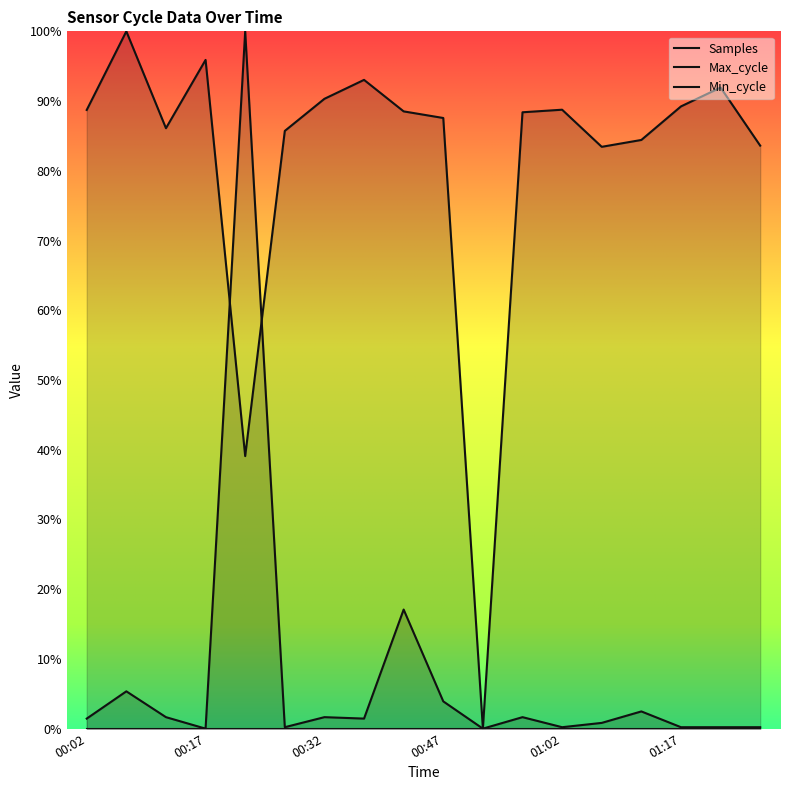

How many intersections are there between Samples and Max_cycle?

2